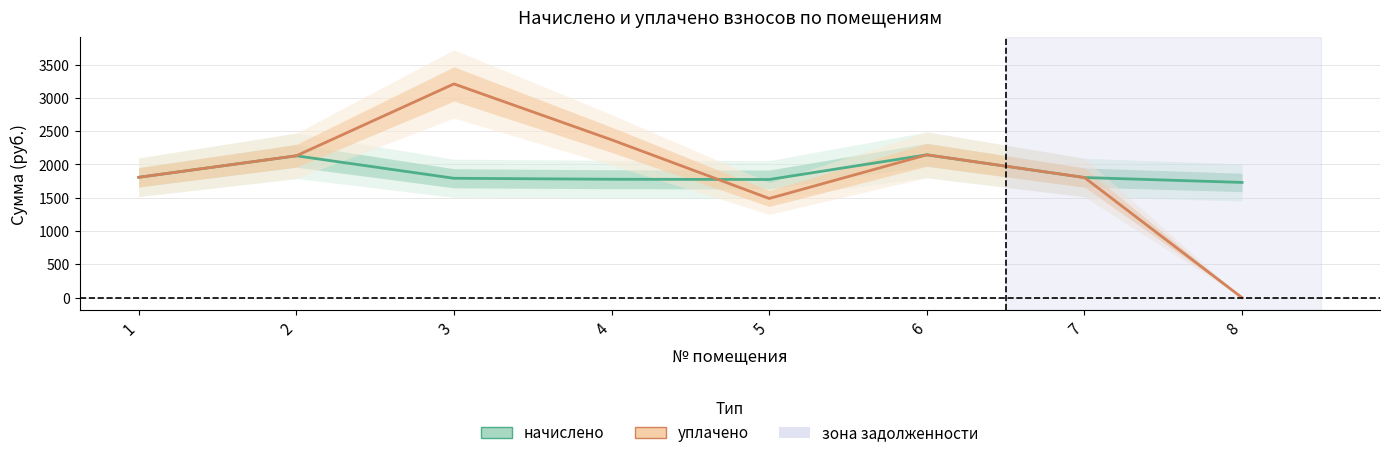

The начислено series shows 2129.9 at 2. True or false?

True